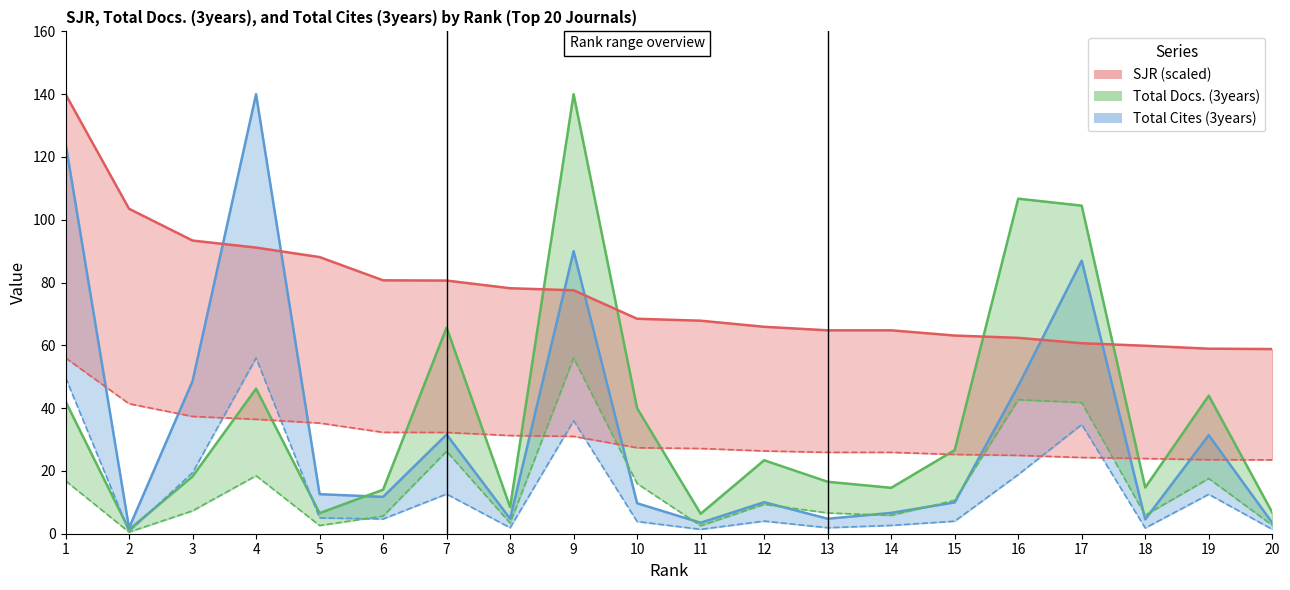

How many times do SJR lower and Total Cites (3years) median cross each other?

9